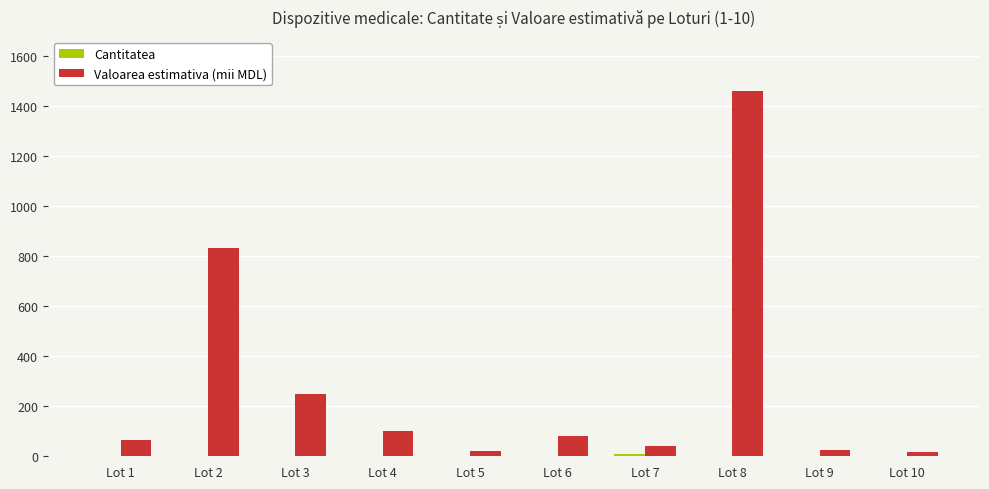

What is the highest value of the Valoarea estimativa (mii MDL) series?

1458.3